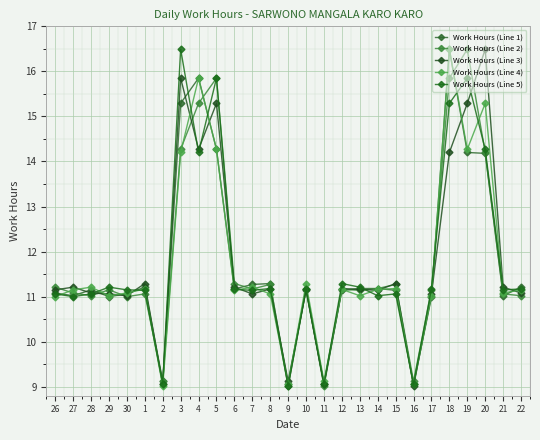

Reading left to right, what are all the values shown in this chart?

Work Hours (Line 1): 26=11.1	27=11.0	28=11.2	29=11.0	30=11.1	1=11.2	2=9.1	3=15.3	4=15.8	5=14.3	6=11.2	7=11.3	8=11.3	9=9.0	10=11.2	11=9.1	12=11.1	13=11.2	14=11.2	15=11.1	16=9.1	17=11.0	18=16.5	19=14.2	20=14.2	21=11.0	22=11.2
Work Hours (Line 2): 26=11.2	27=11.1	28=11.0	29=11.2	30=11.0	1=11.1	2=9.1	3=14.3	4=15.3	5=15.8	6=11.3	7=11.2	8=11.3	9=9.1	10=11.2	11=9.0	12=11.2	13=11.1	14=11.2	15=11.3	16=9.1	17=11.1	18=15.8	19=16.5	20=14.2	21=11.1	22=11.0
Work Hours (Line 3): 26=11.2	27=11.2	28=11.1	29=11.1	30=11.0	1=11.3	2=9.1	3=15.8	4=14.3	5=15.3	6=11.2	7=11.1	8=11.2	9=9.1	10=11.1	11=9.1	12=11.2	13=11.2	14=11.1	15=11.3	16=9.0	17=11.1	18=14.2	19=15.3	20=16.5	21=11.2	22=11.1
Work Hours (Line 4): 26=11.0	27=11.2	28=11.2	29=11.0	30=11.1	1=11.2	2=9.0	3=14.2	4=15.8	5=14.3	6=11.1	7=11.2	8=11.1	9=9.1	10=11.3	11=9.1	12=11.2	13=11.0	14=11.2	15=11.2	16=9.1	17=11.0	18=16.5	19=14.3	20=15.3	21=11.1	22=11.2
Work Hours (Line 5): 26=11.1	27=11.0	28=11.1	29=11.2	30=11.2	1=11.1	2=9.1	3=16.5	4=14.2	5=15.8	6=11.2	7=11.1	8=11.2	9=9.0	10=11.2	11=9.1	12=11.3	13=11.2	14=11.0	15=11.1	16=9.1	17=11.2	18=15.3	19=15.8	20=14.3	21=11.2	22=11.2